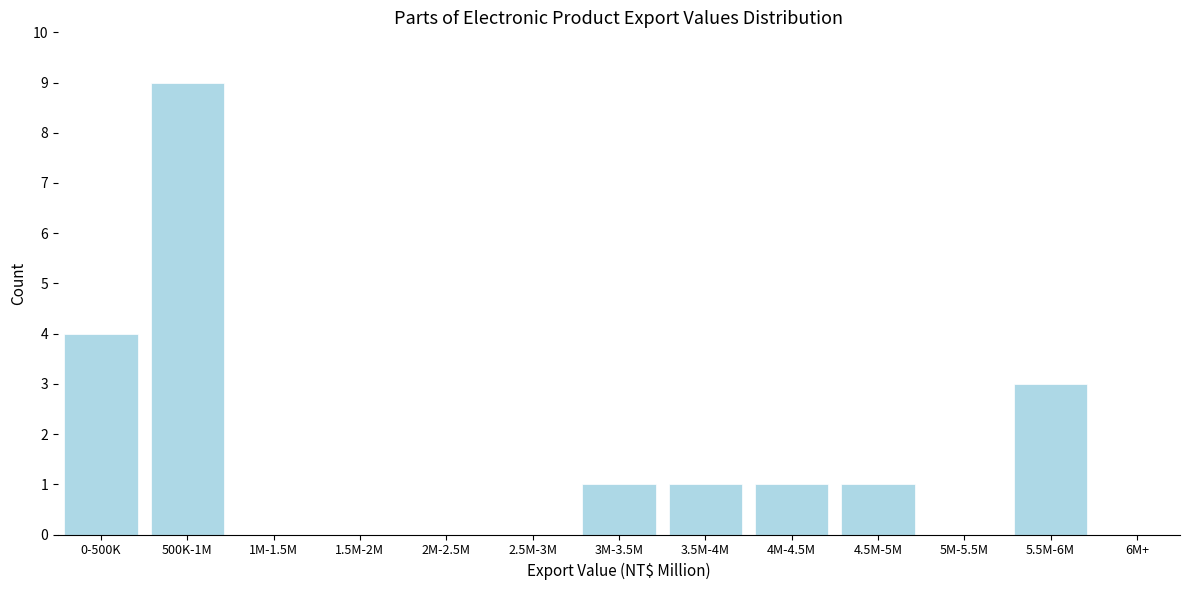

Reading left to right, what are all the values shown in this chart?

0-500K=4	500K-1M=9	1M-1.5M=0	1.5M-2M=0	2M-2.5M=0	2.5M-3M=0	3M-3.5M=1	3.5M-4M=1	4M-4.5M=1	4.5M-5M=1	5M-5.5M=0	5.5M-6M=3	6M+=0